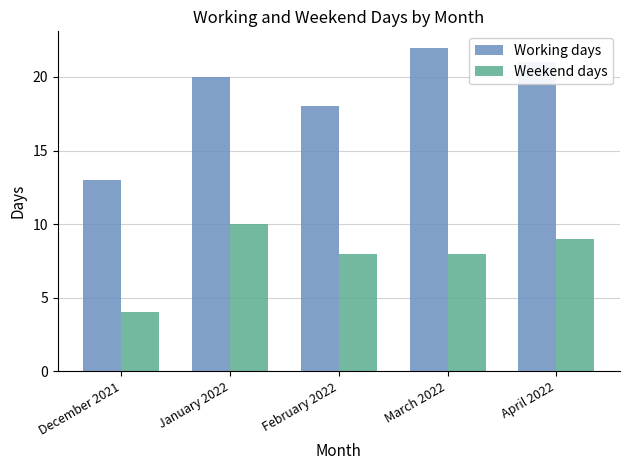

Is it true that Weekend days equals 8 at February 2022?

True